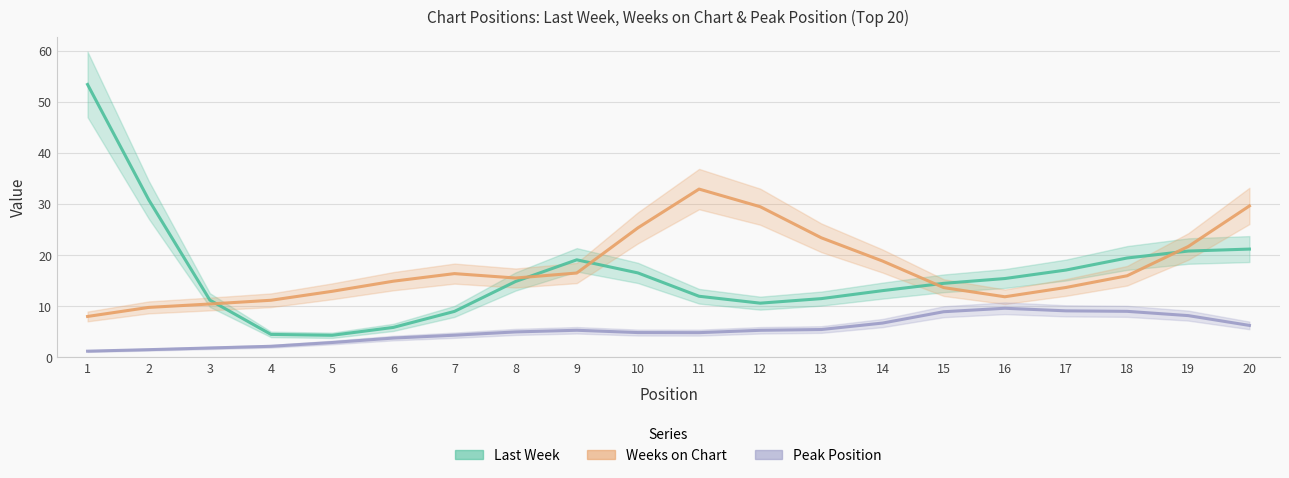

Is the value of Last Week at 18 greater than the value of Weeks on Chart at 12?

No